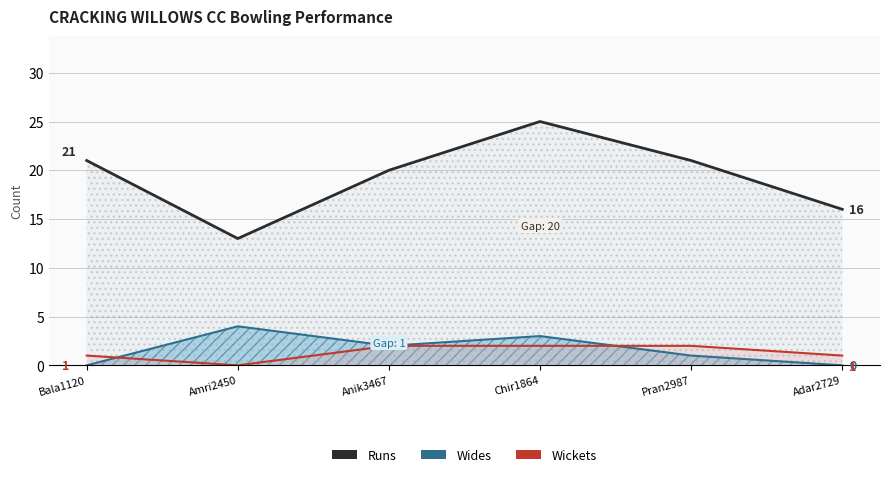

Reading left to right, transcribe all the data shown in this chart.

Runs (line): Bala1120=21	Amri2450=13	Anik3467=20	Chir1864=25	Pran2987=21	Adar2729=16
Wides (line): Bala1120=0	Amri2450=4	Anik3467=2	Chir1864=3	Pran2987=1	Adar2729=0
Wickets (line): Bala1120=1	Amri2450=0	Anik3467=2	Chir1864=2	Pran2987=2	Adar2729=1